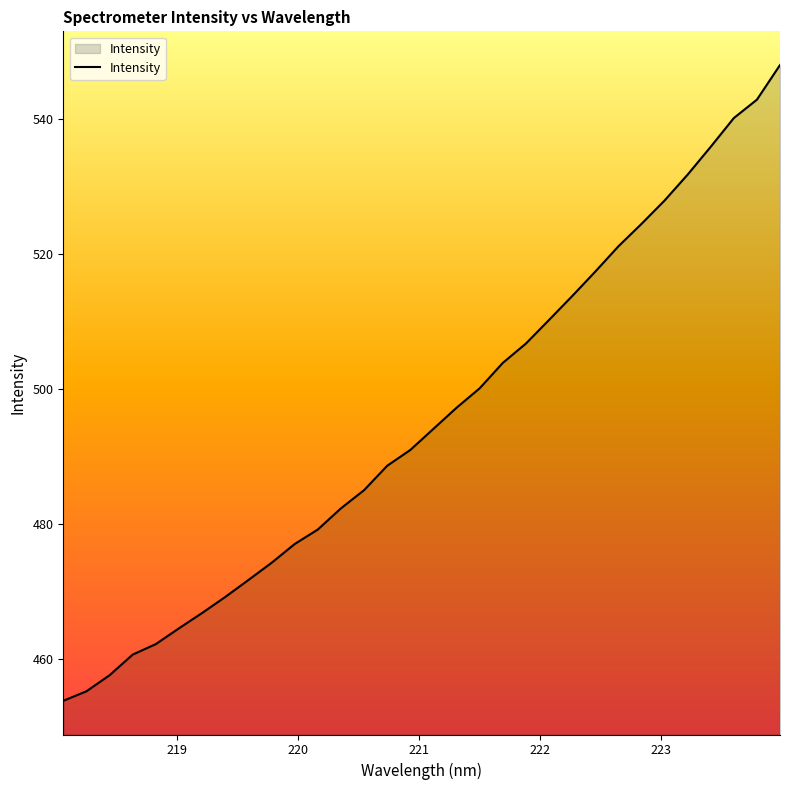

What is the difference between the maximum and minimum values?

94.3